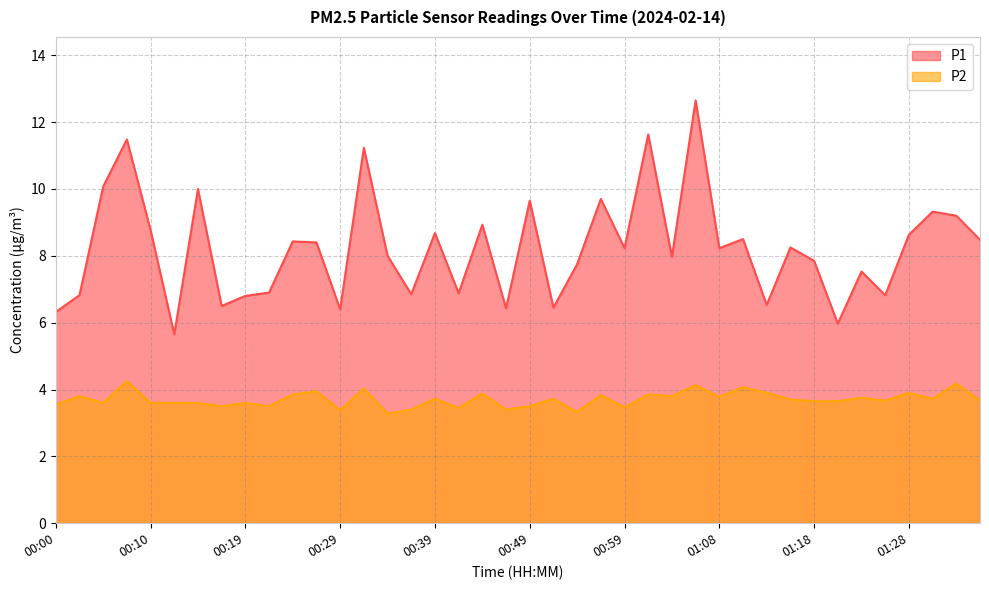

What is the label of the 28th point from the right?

00:29